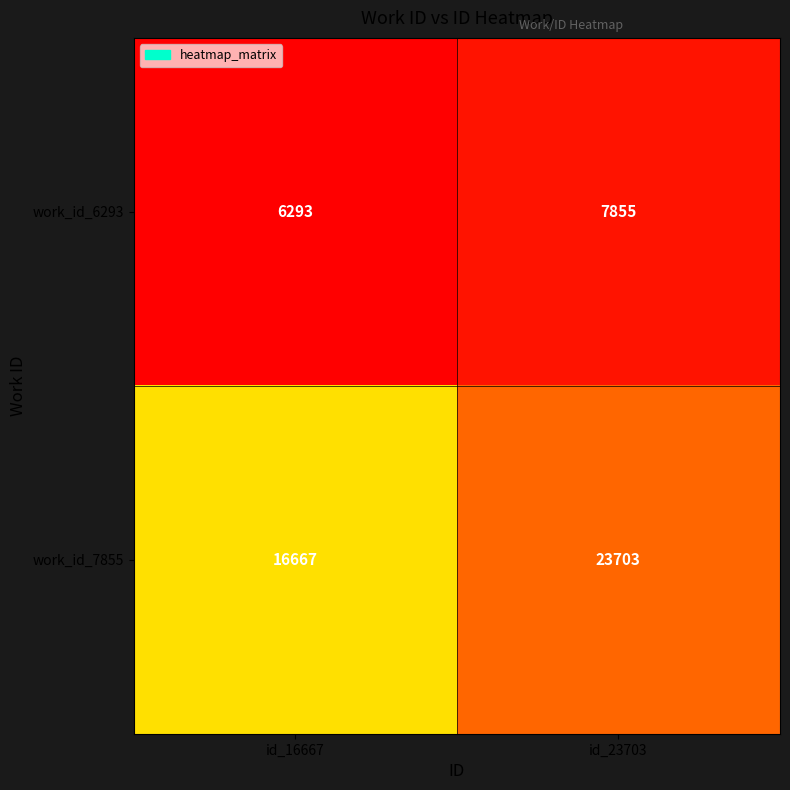

What is the total value across all series at id_16667?

22960